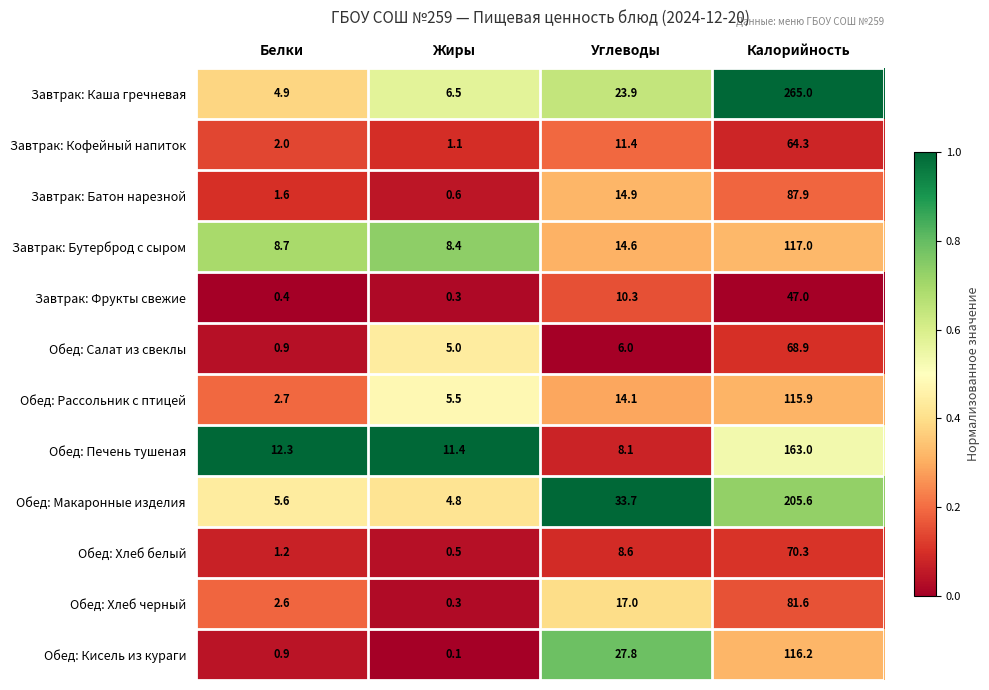

Which series has the widest spread of values?

Завтрак: Каша гречневая